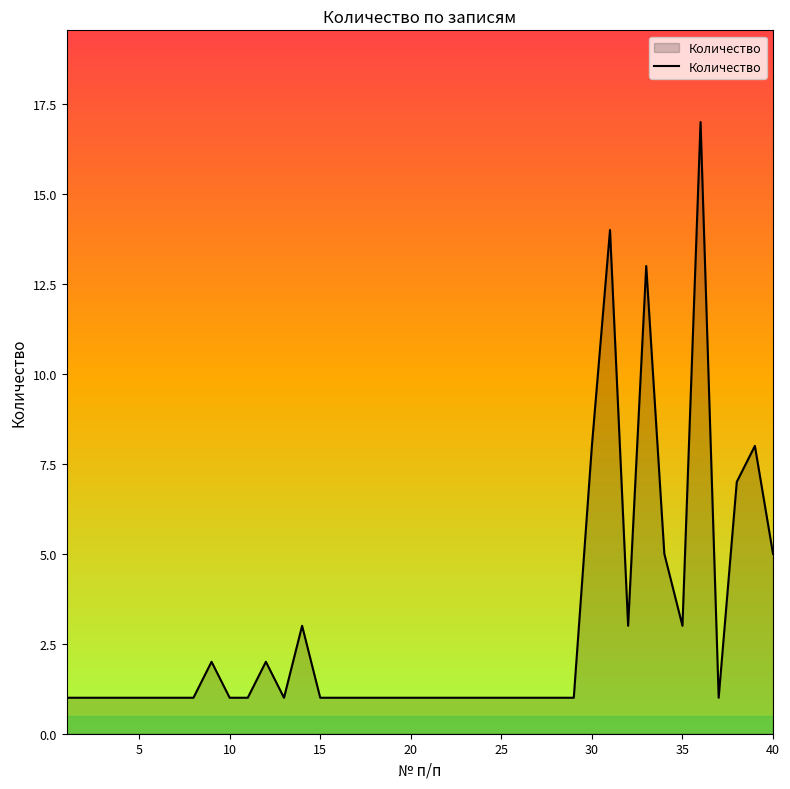

True or false: the data has more than 1 interior local peaks.

True